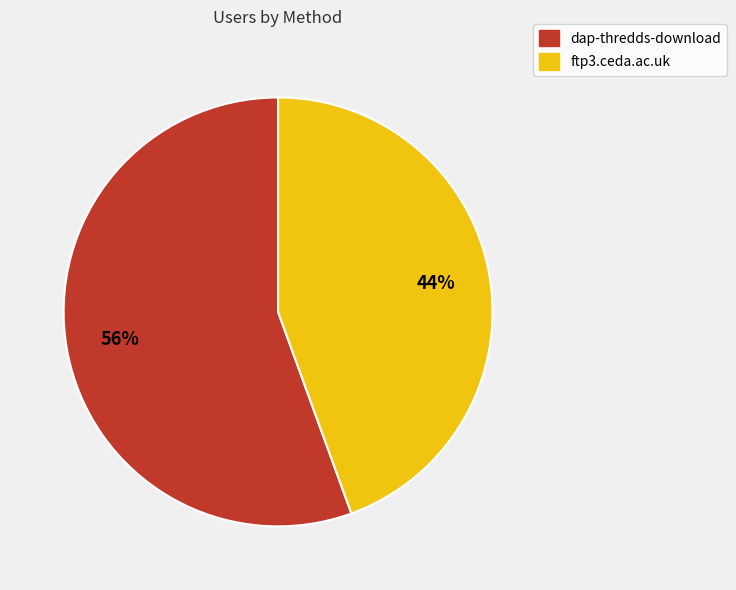

Which slice is the smallest?

ftp3.ceda.ac.uk